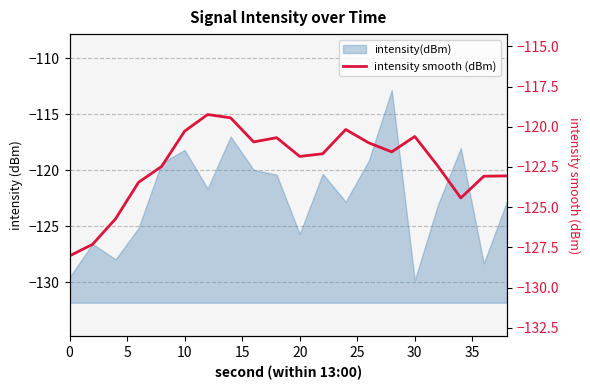

What is the difference between the second highest and minimum values?

8.6